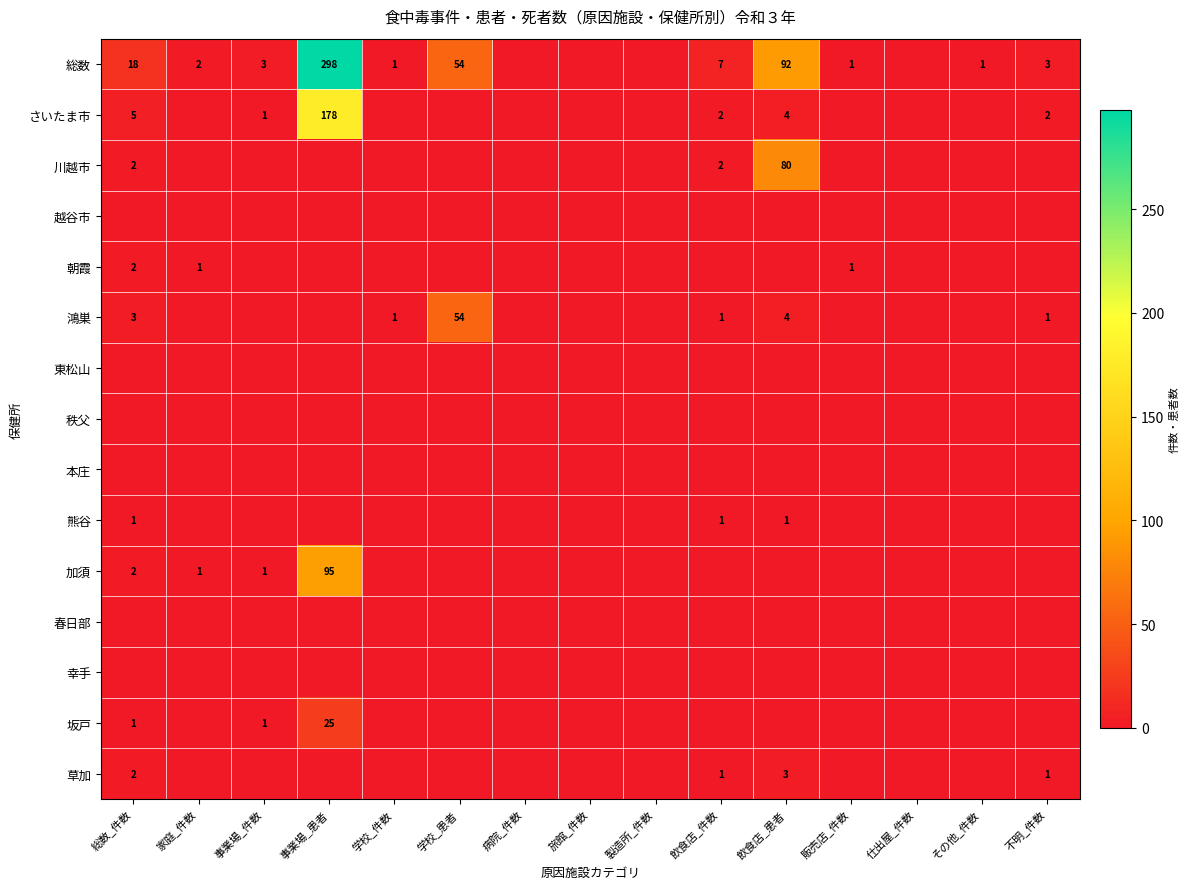

How many categories are shown in the chart?

15